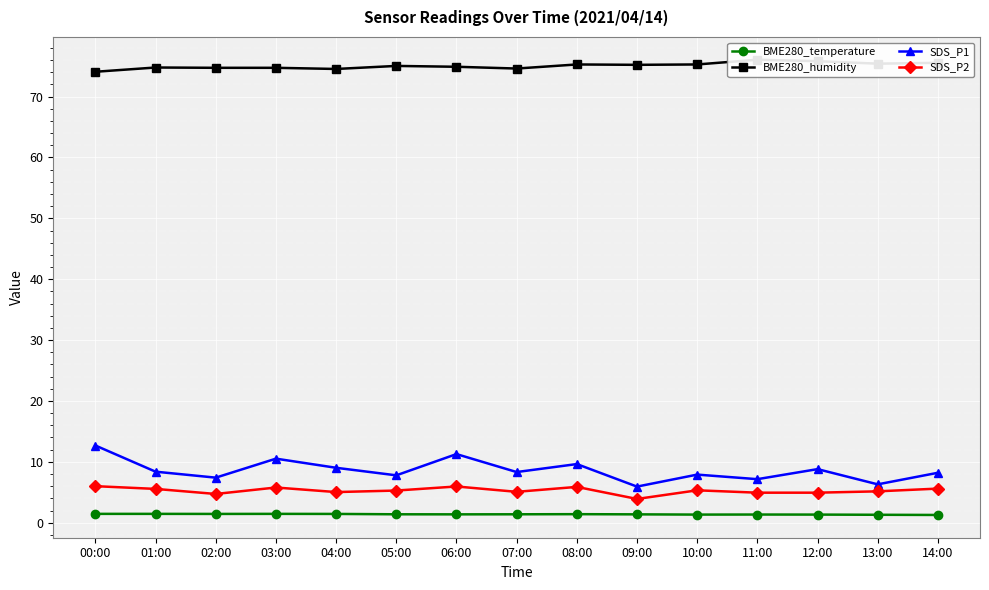

At which label does BME280_temperature reach its minimum?

14:00